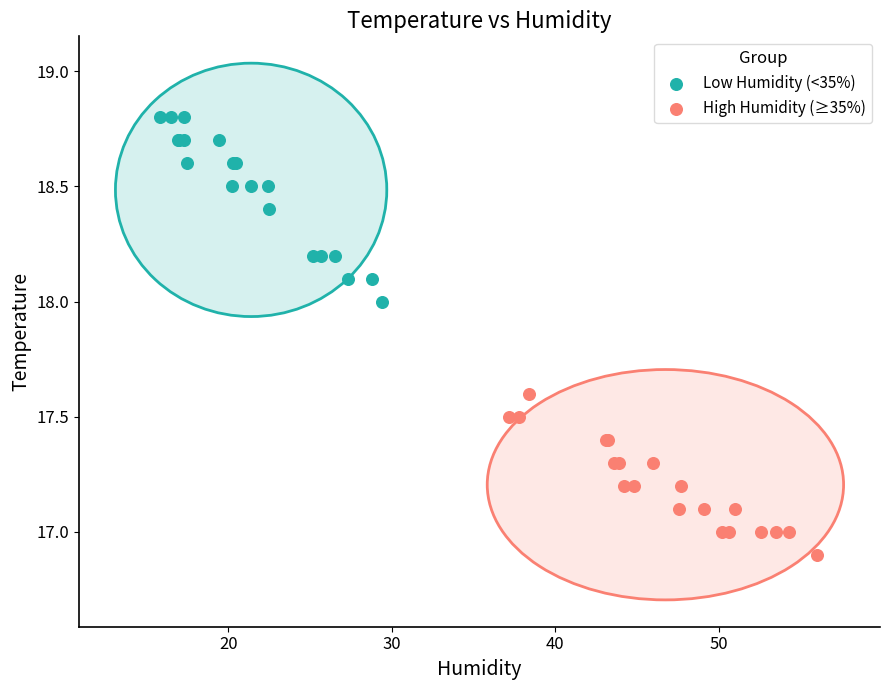

Which series reaches the maximum Y coordinate?

Low Humidity (<35%)